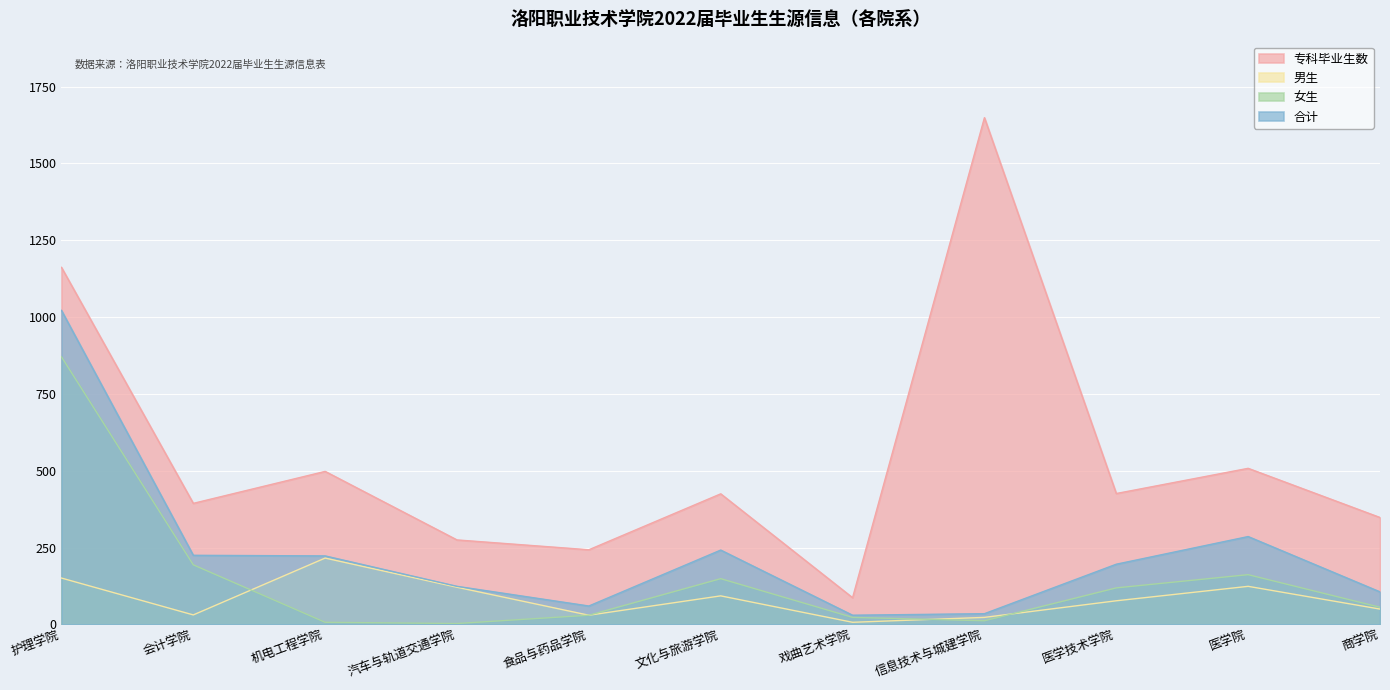

Which series changed the most between 会计学院 and 戏曲艺术学院?

专科毕业生数